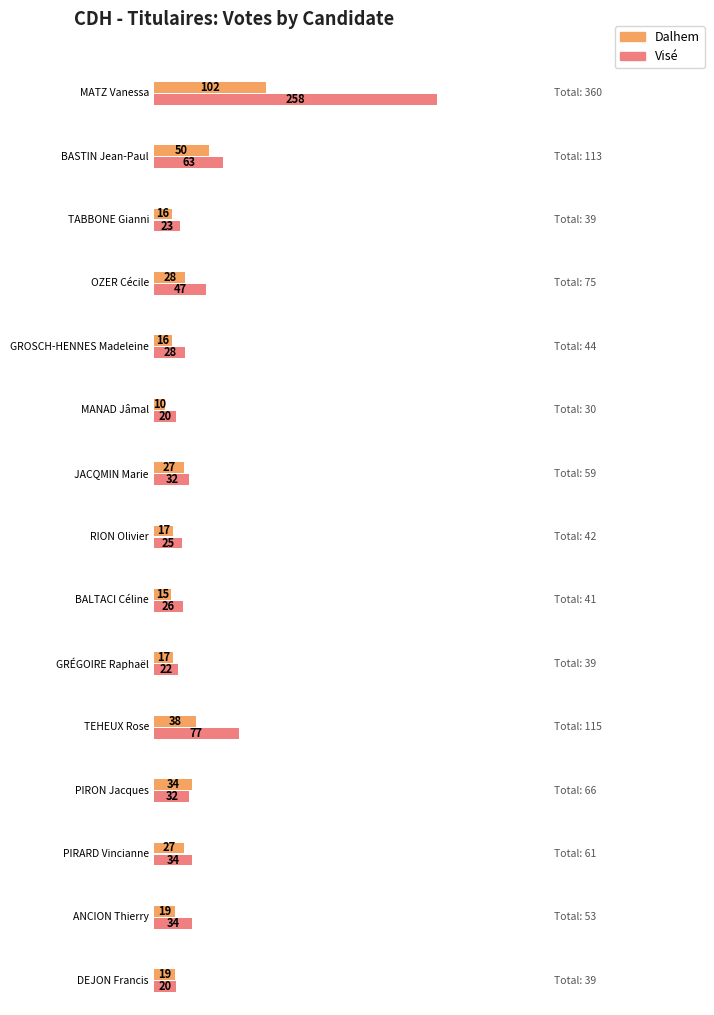

Which category has the highest value in the Visé series?

MATZ Vanessa